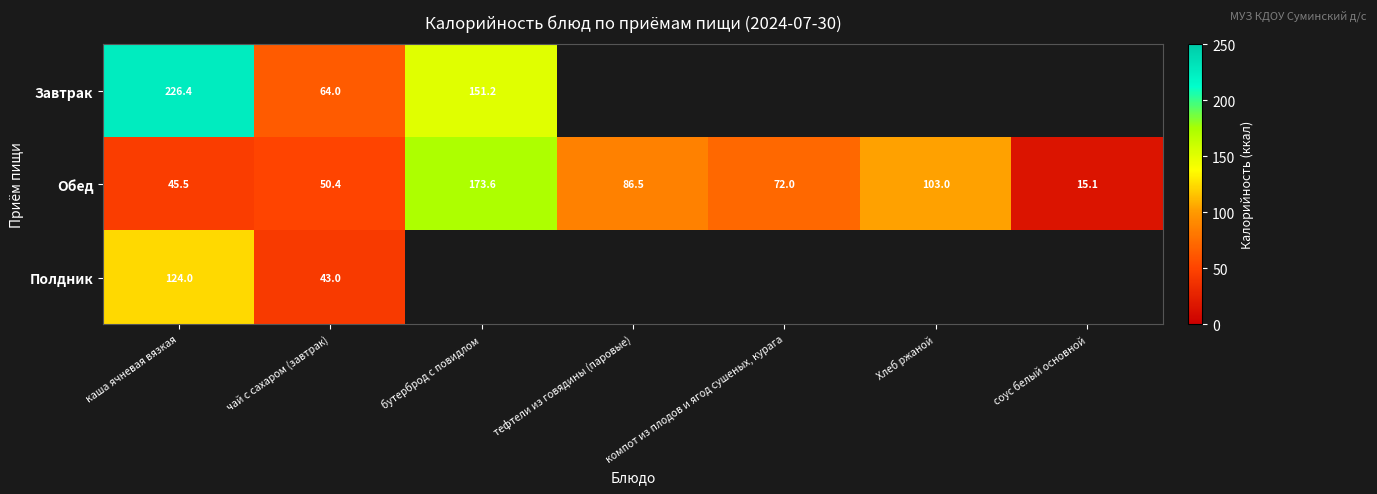

At which label does Обед first exceed 72?

бутерброд с повидлом